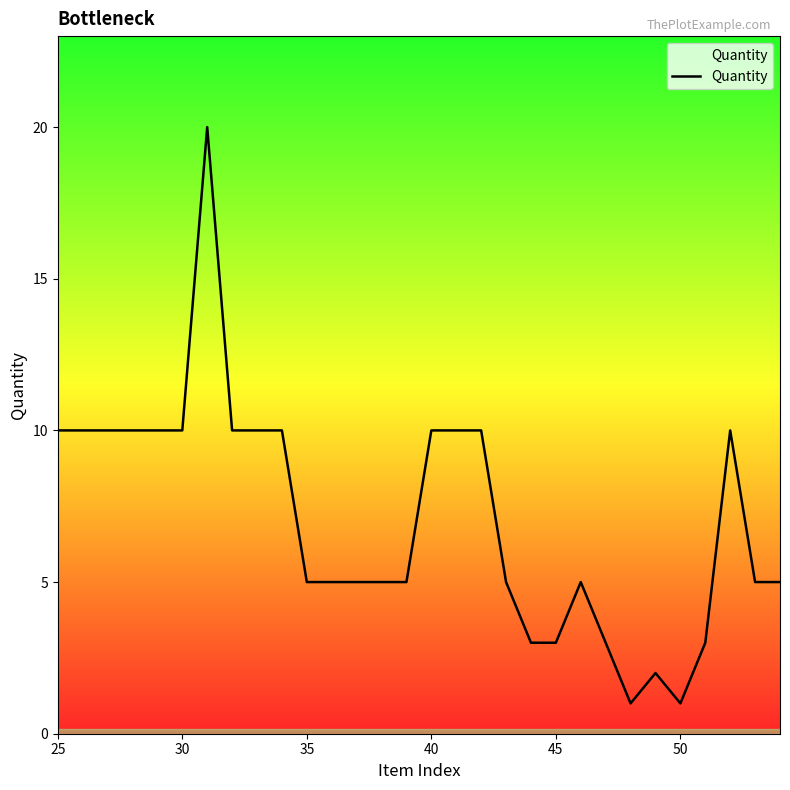

What is the difference between the maximum and minimum values?

19